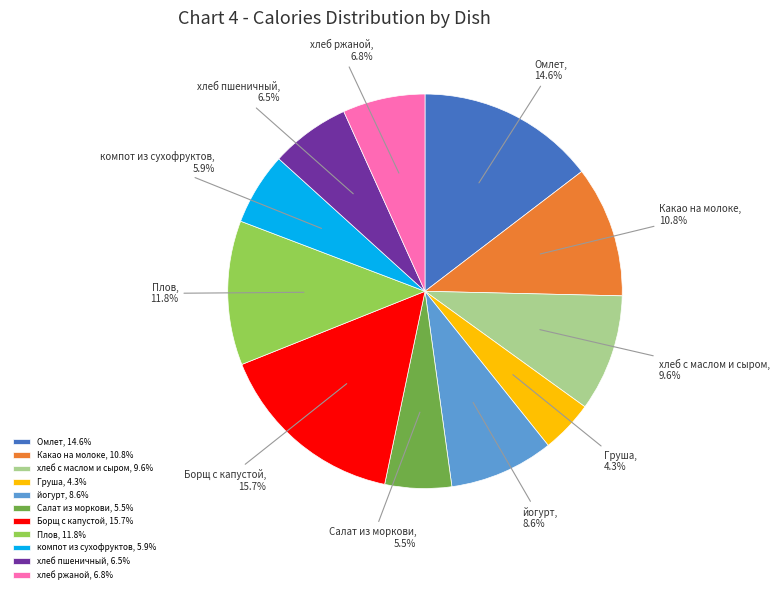

How many slices are in this pie chart?

11